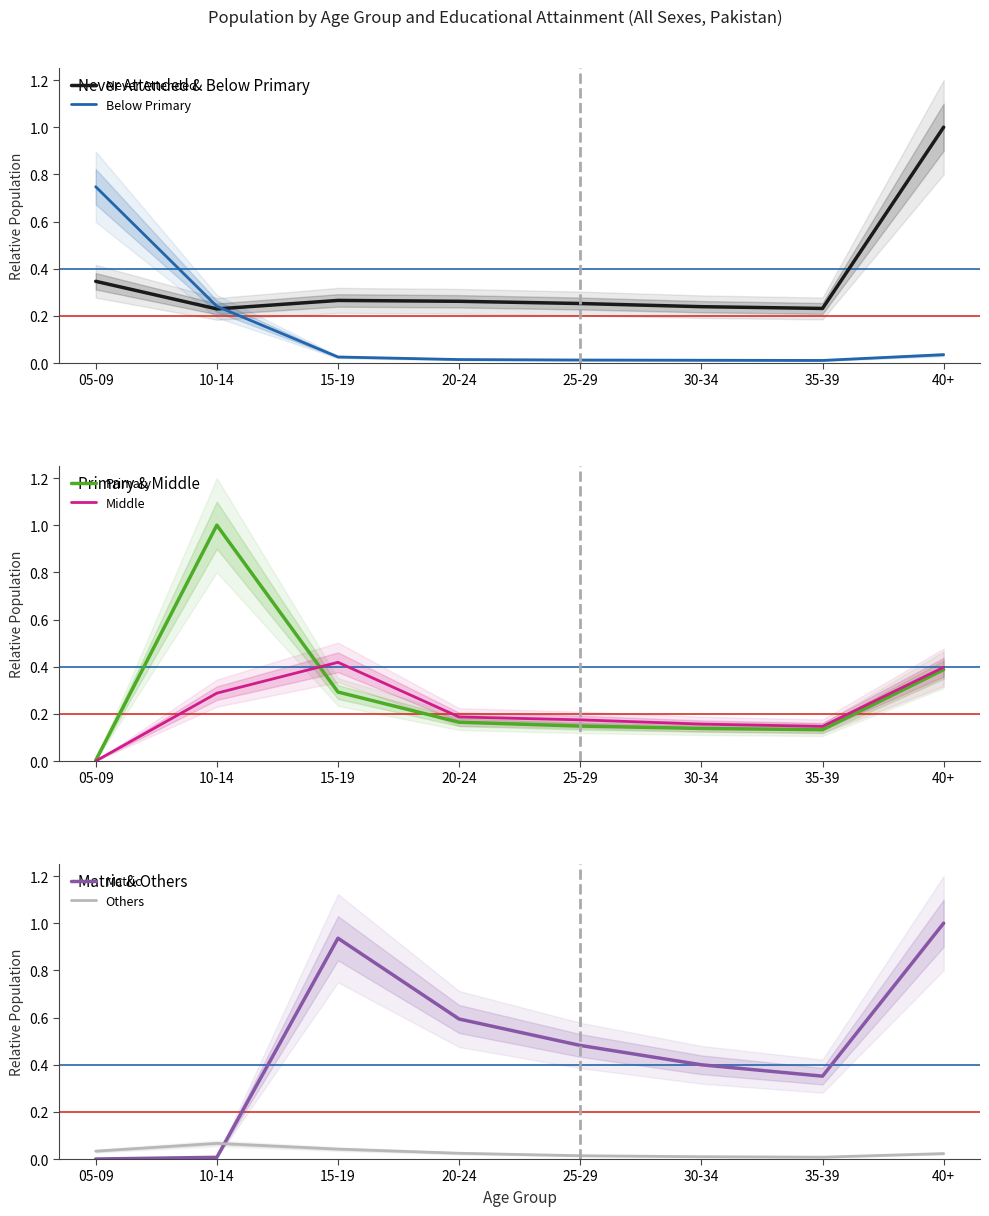

At 10-14, list the series in order from largest to smallest.

Primary, Middle, Below Primary, Never Attended, Others, Matric